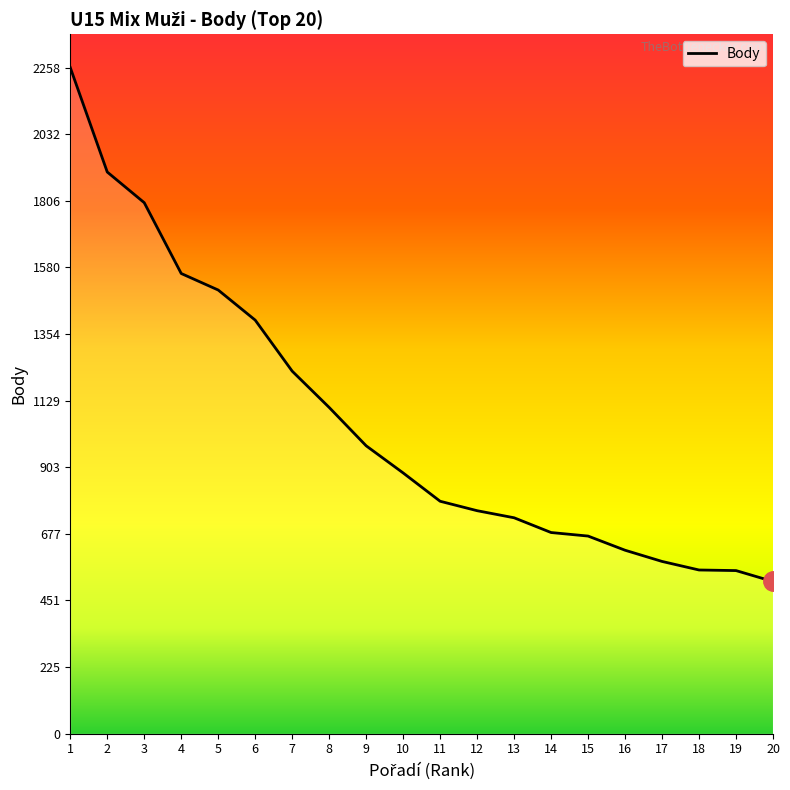

What is the maximum value shown in the chart?

2258